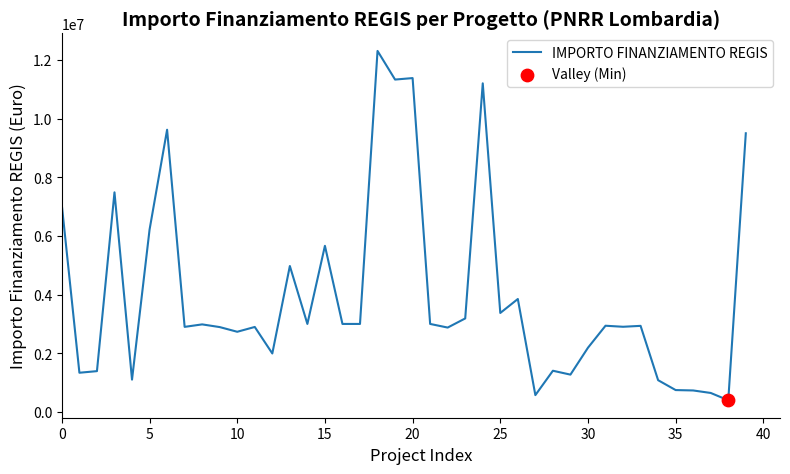

What is the difference between the maximum and minimum values?

11909240.0